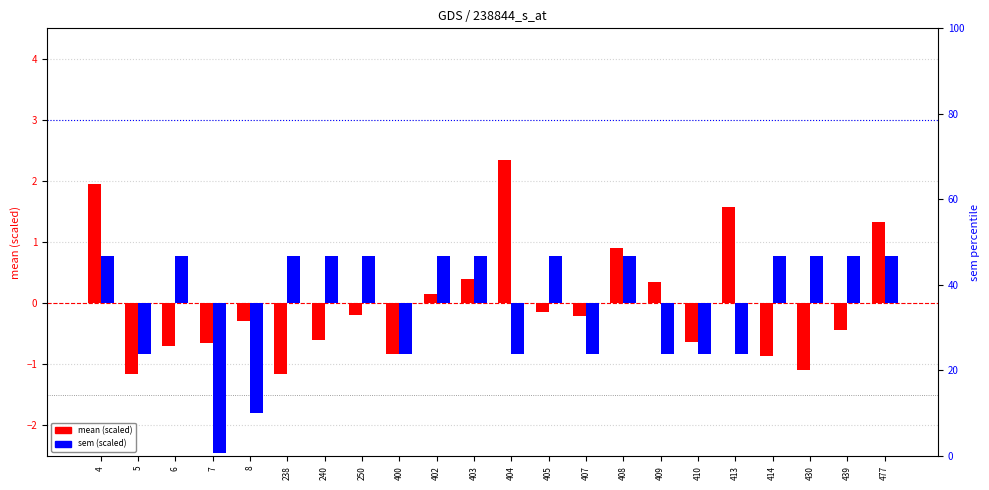

Rank the series by their maximum value, from lowest to highest.

sem (scaled), mean (scaled)